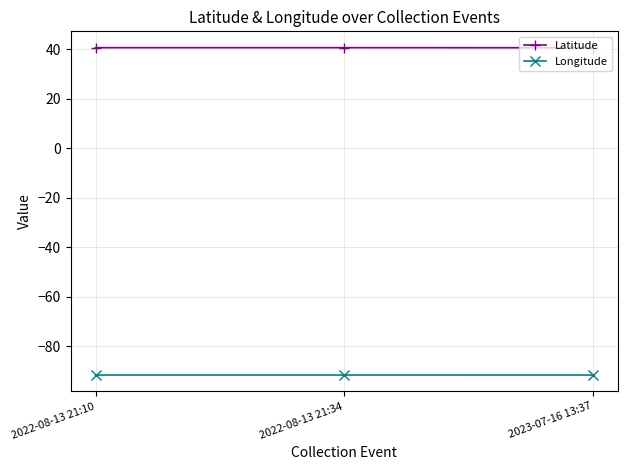

The value of Latitude at 2023-07-16 13:37 is 40.6. True or false?

True